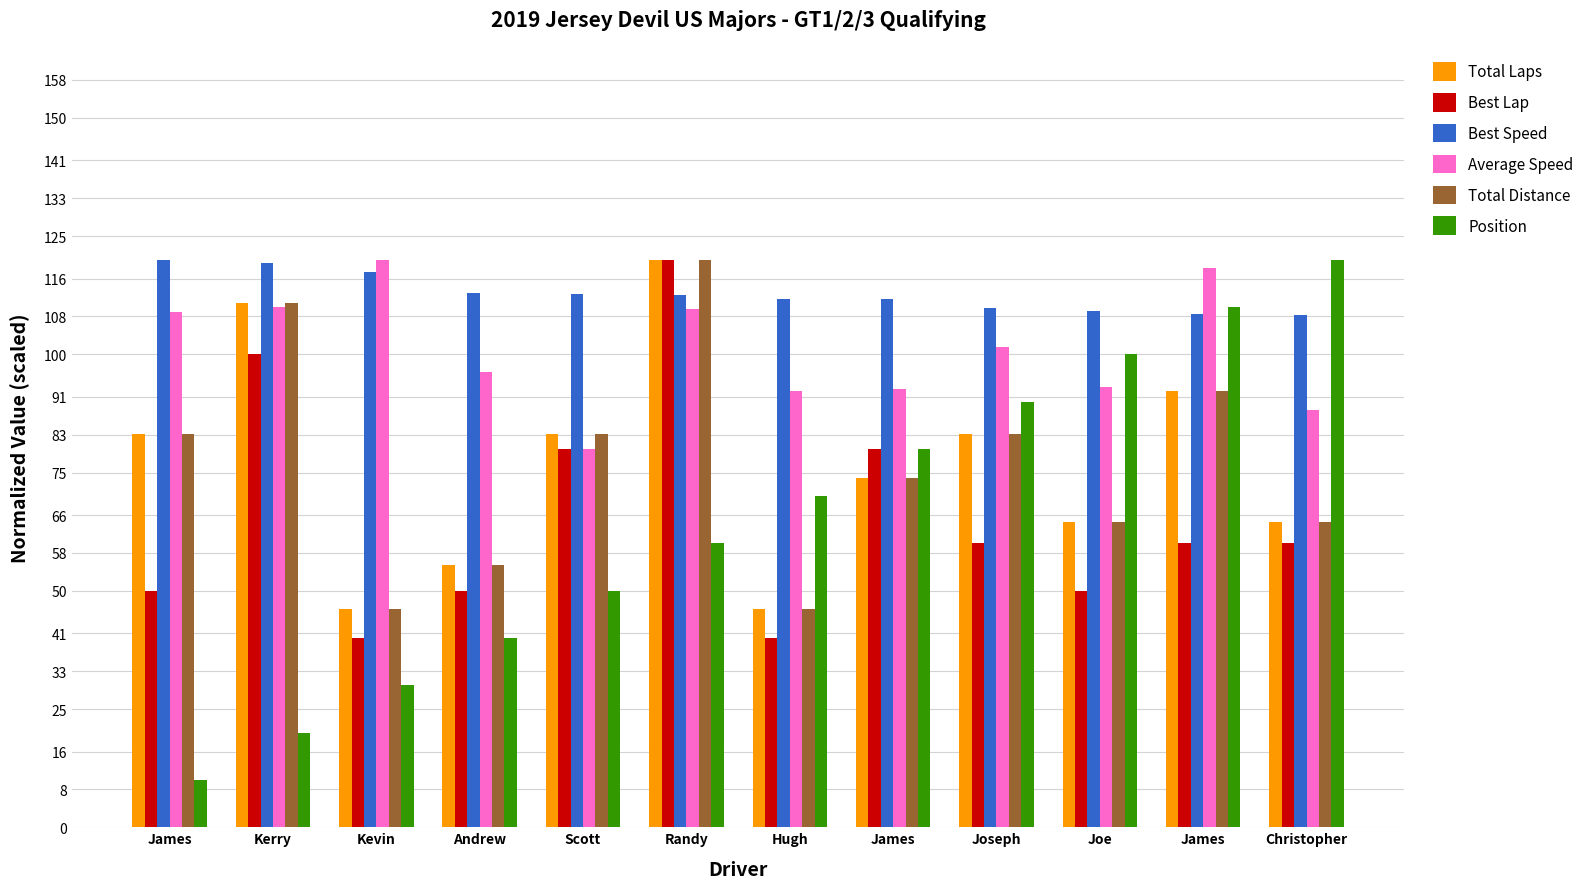

Which series has the largest range (max minus min)?

Position